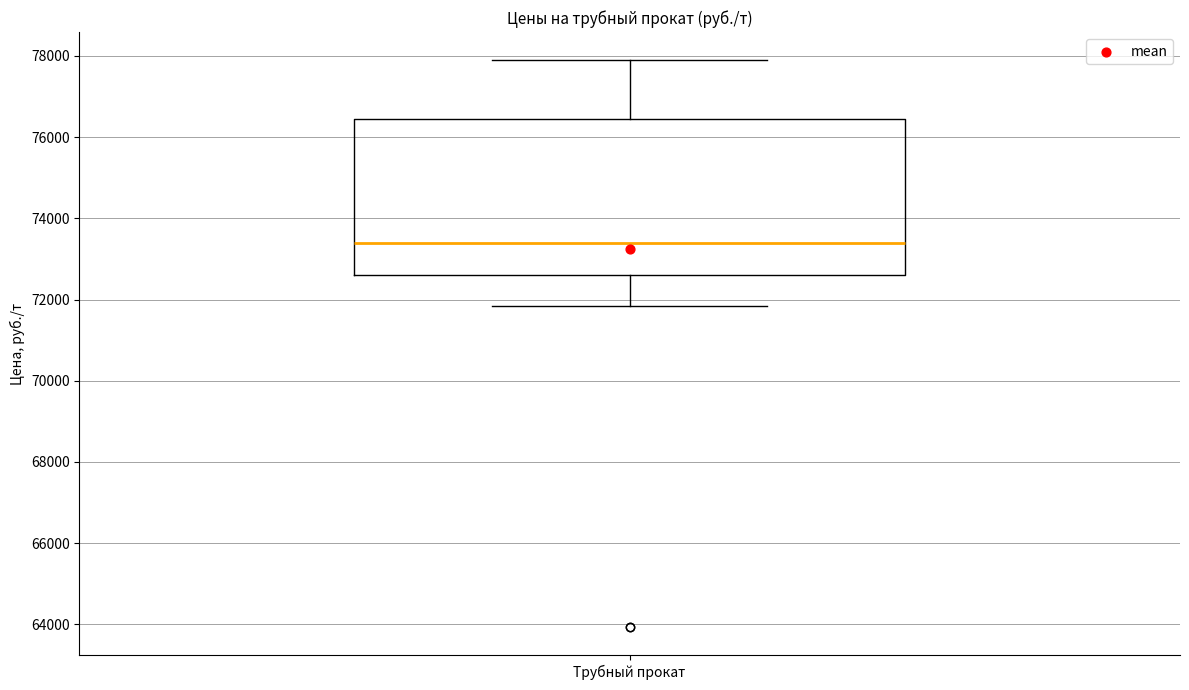

Where does the upper whisker of the box for Трубный прокат end on the y-axis? The values are not printed on the chart, so give them approximately, as read against the axis.

77800